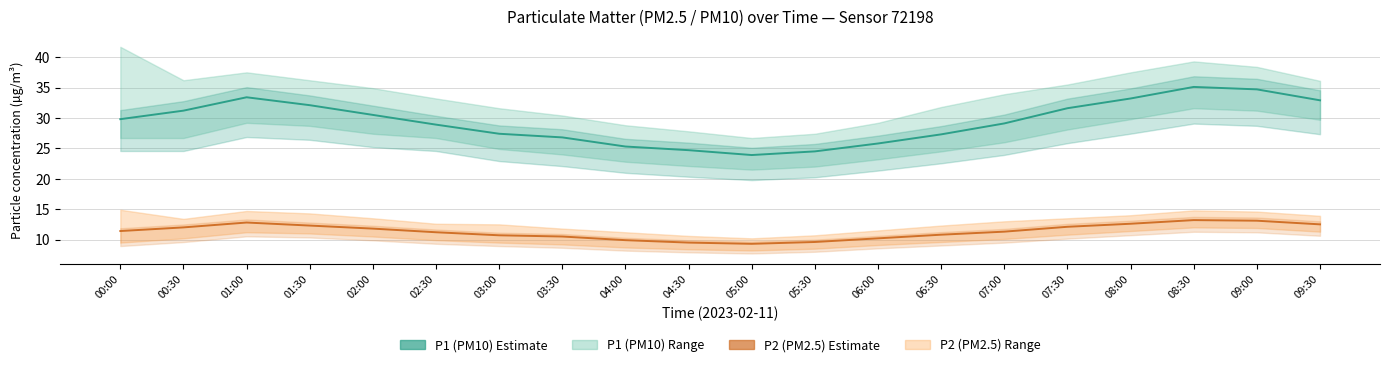

What is the minimum value for P1 (PM10) estimate?

23.9